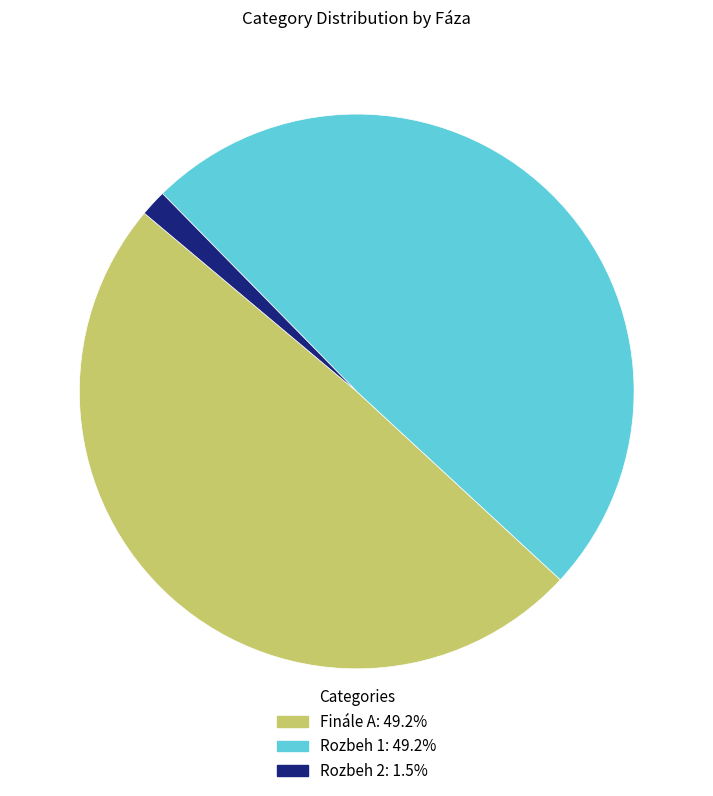

How many segments does this pie chart have?

3